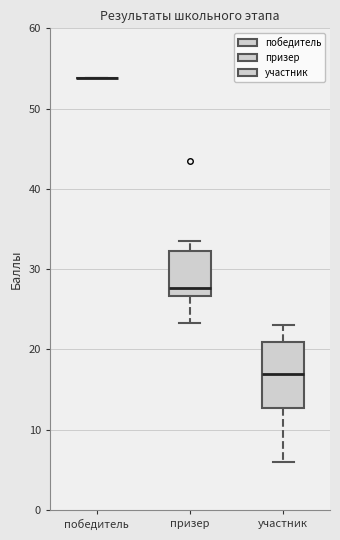

Comparing the boxes themselves (not the whiskers), which one is the tallest?

участник